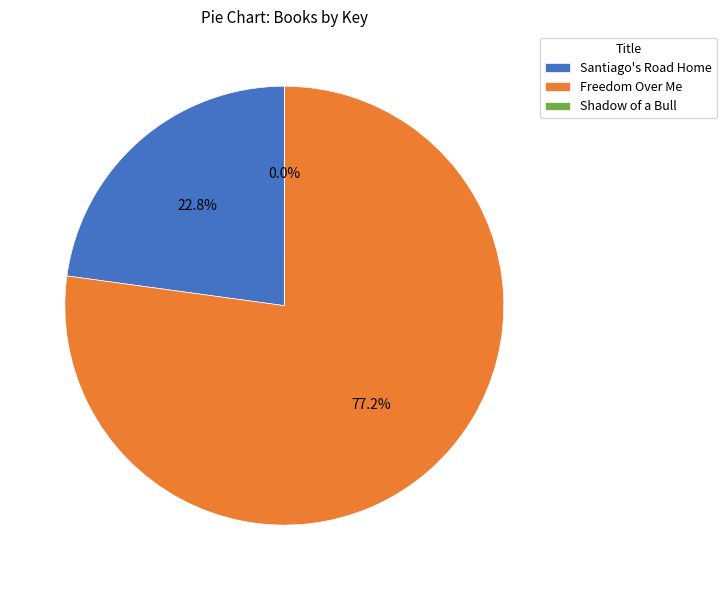

Is there any slice that represents more than half of the pie?

Yes